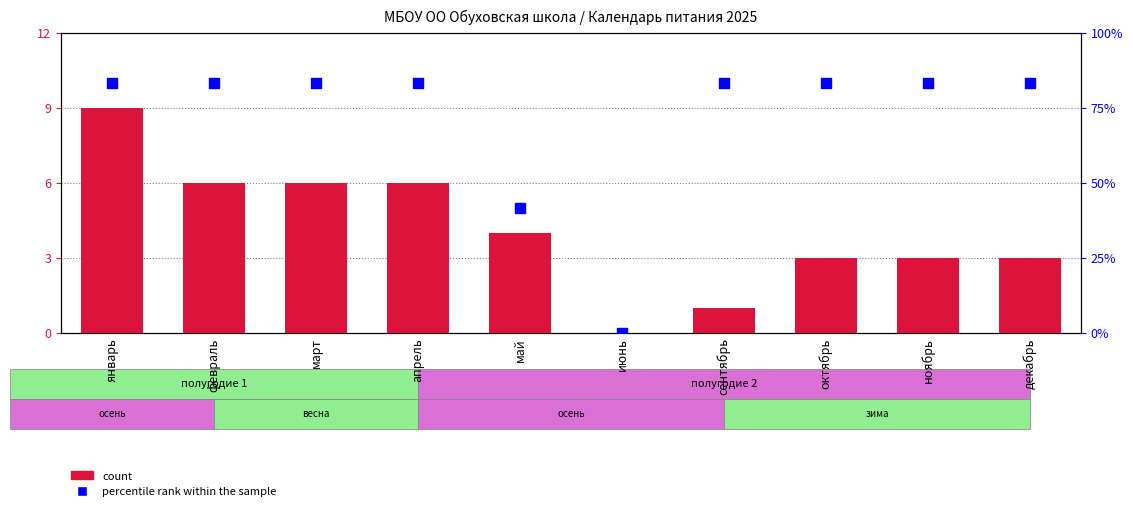

Which series contains the lowest Y value?

count